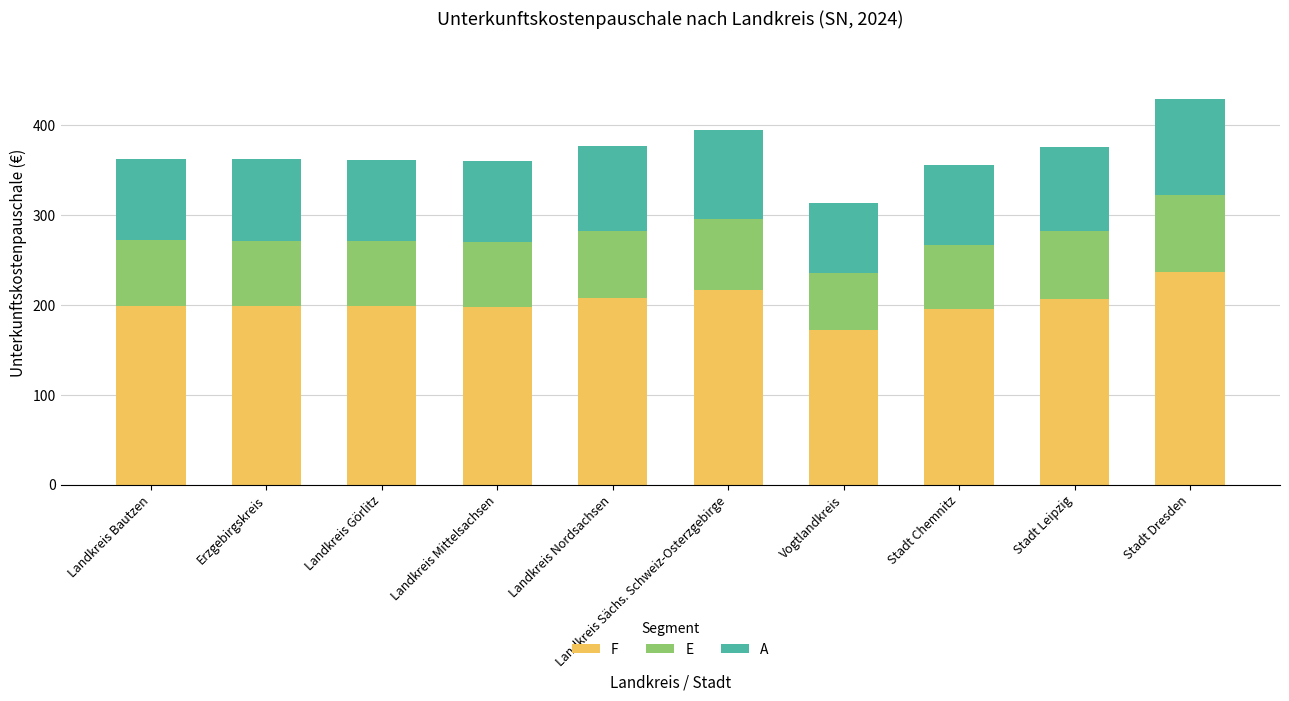

How many bars are there in total?

10